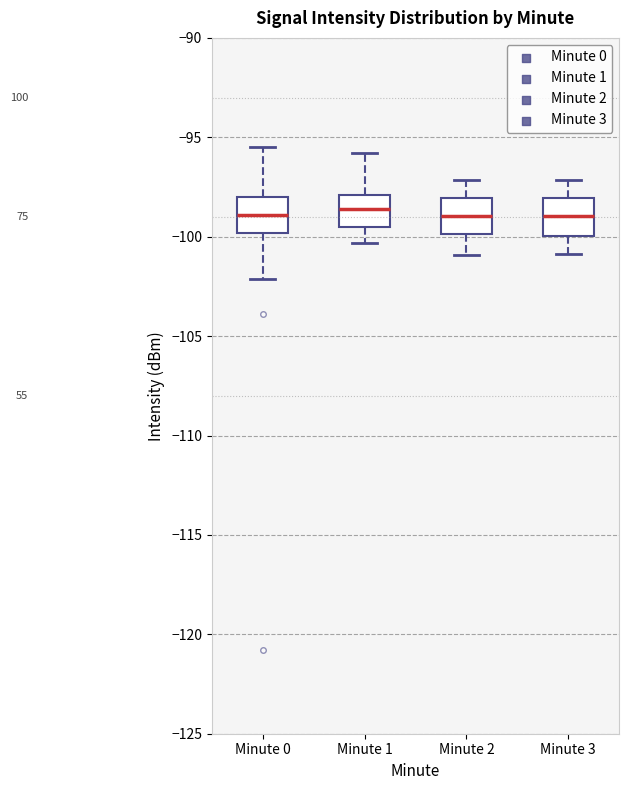

Reading left to right, read every box against the y-axis: the position of its median line, the range the box covers, and the ends of its whiskers. The values are not printed on the chart, so give them approximately, as read against the axis.

Minute 0: median -99.0, box -100.0 to -98.0, whiskers -102.0 to -95.5
Minute 1: median -98.5, box -99.5 to -98.0, whiskers -100.5 to -96.0
Minute 2: median -99.0, box -100.0 to -98.0, whiskers -101.0 to -97.0
Minute 3: median -99.0, box -100.0 to -98.0, whiskers -101.0 to -97.0